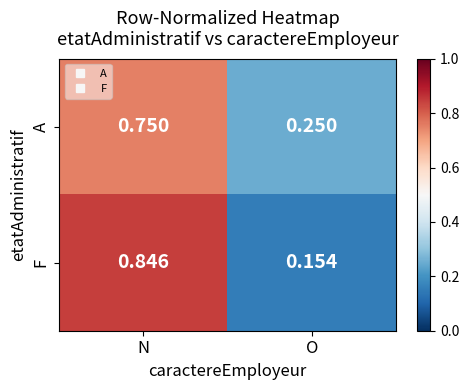

Rank the series by their maximum value, from highest to lowest.

F, A